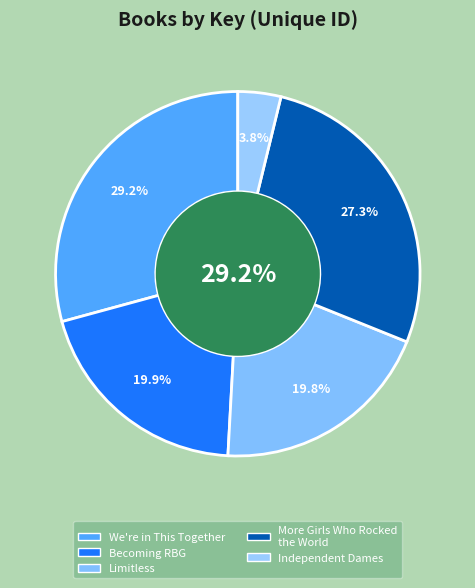

Which category has the biggest portion of the pie?

We're in This Together